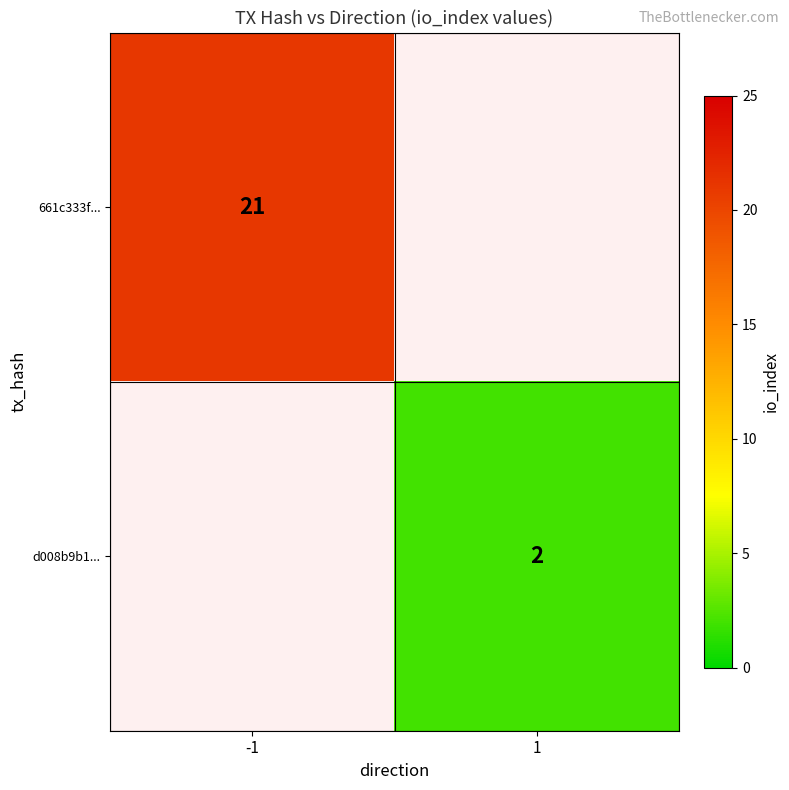

Is it true that 661c333f... equals 21 at -1?

True